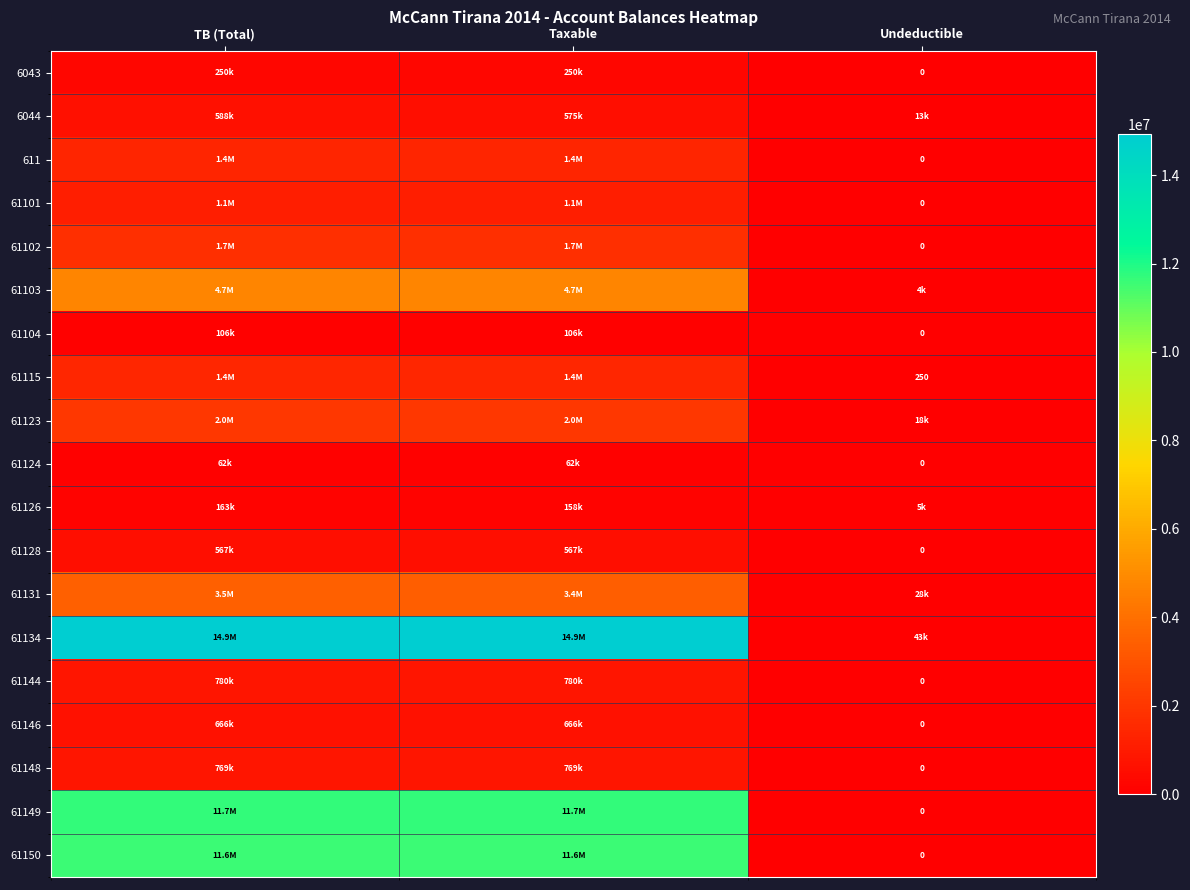

At how many categories does at least one series exceed 11920489?

2